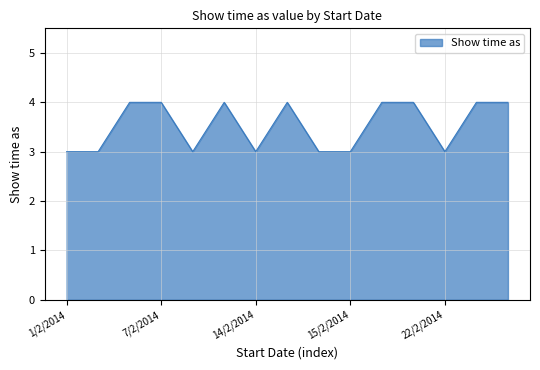

What is the smallest value displayed?

3